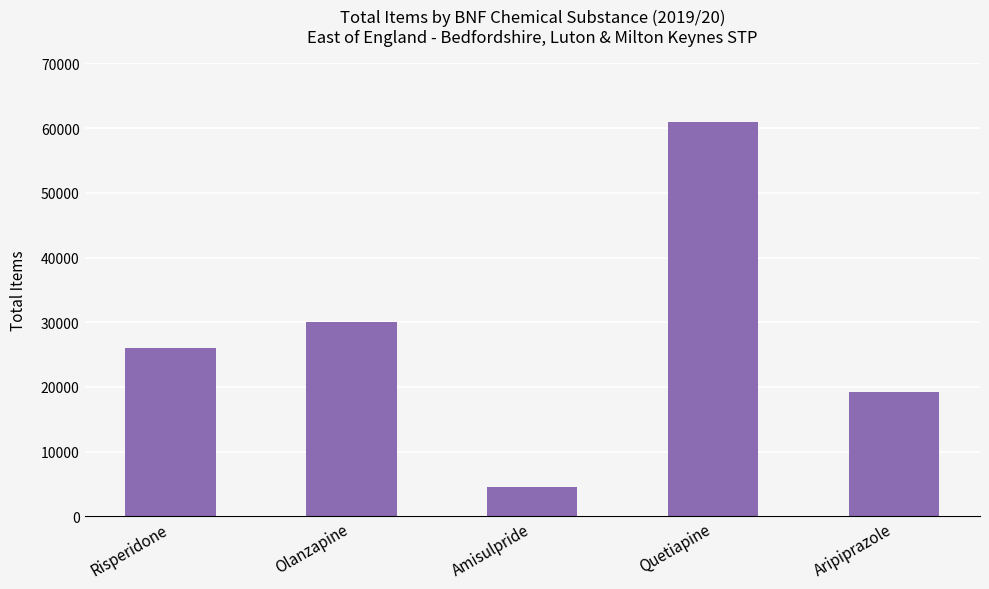

Reading left to right, extract all data points from this chart.

26048	30109	4588	60975	19283